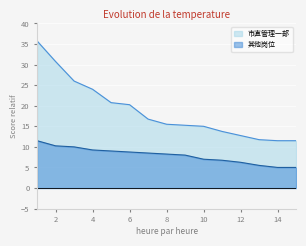

Rank the series at 9 from highest to lowest value.

市直管理一部, 其他岗位